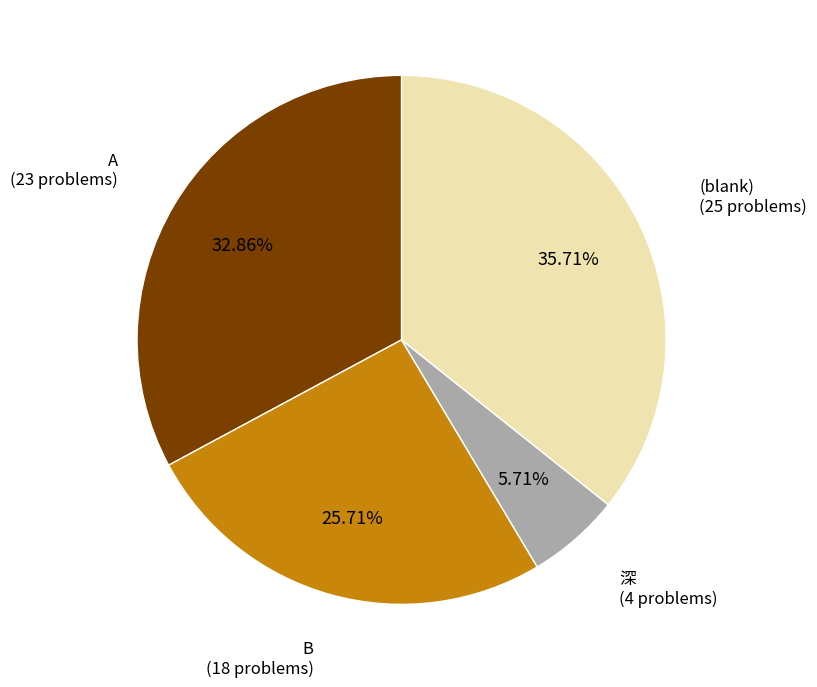

Is there a majority slice in this chart?

No